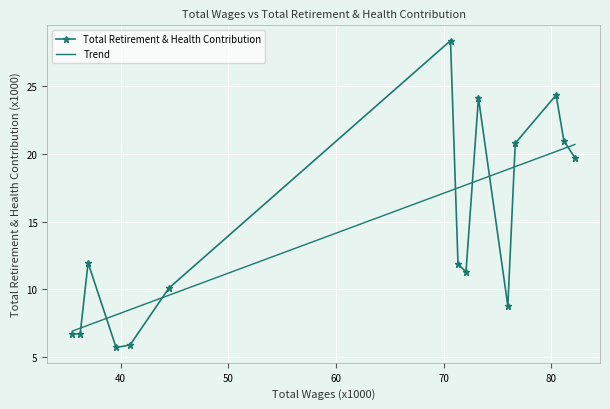

Which series has the widest spread of values?

Total Retirement & Health Contribution